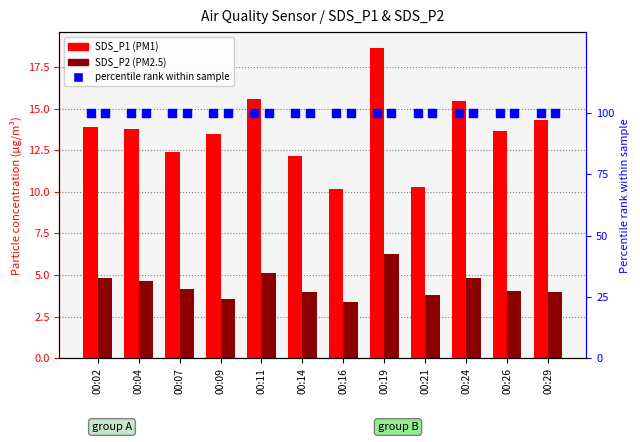

Which series has the widest spread of Y values?

SDS_P1